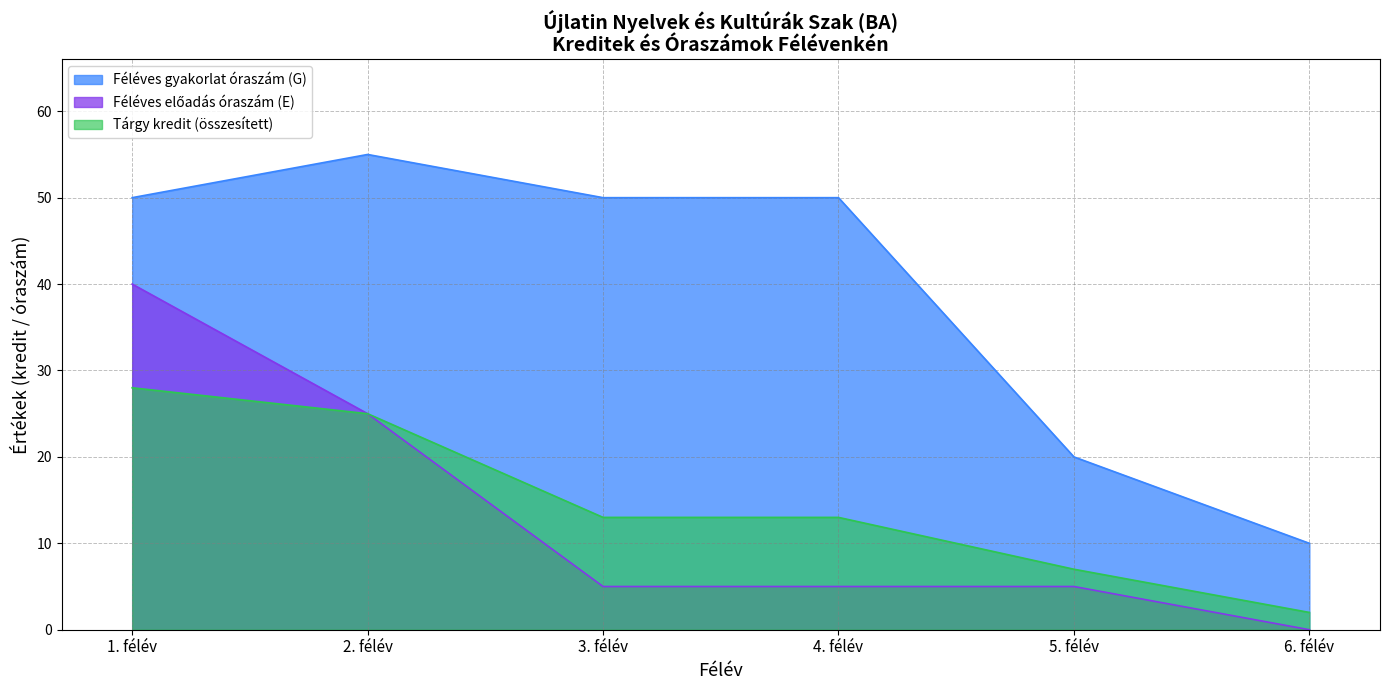

Which series has the largest range (max minus min)?

Féléves gyakorlat óraszám (G)